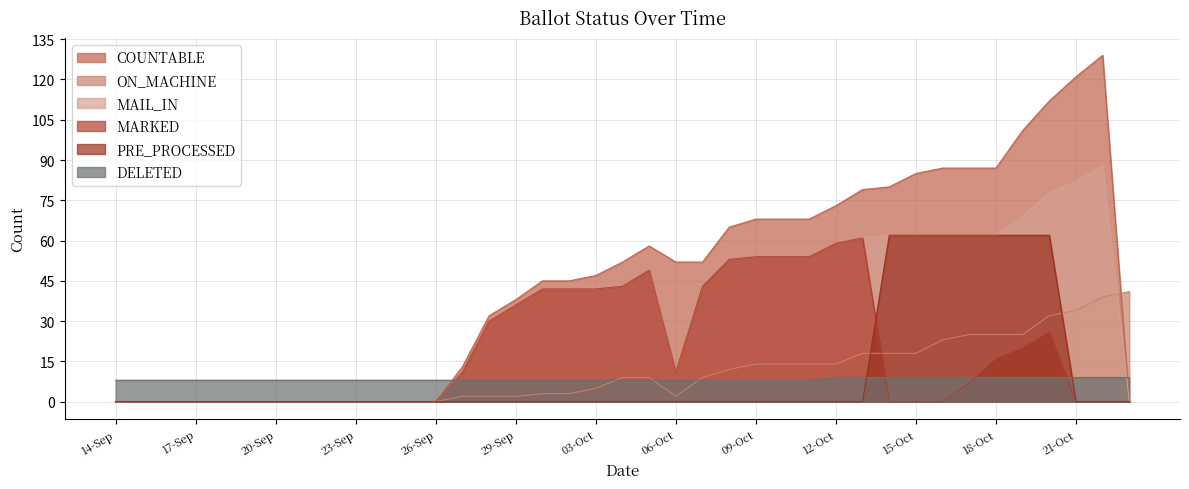

True or false: DELETED and COUNTABLE cross at least once.

True